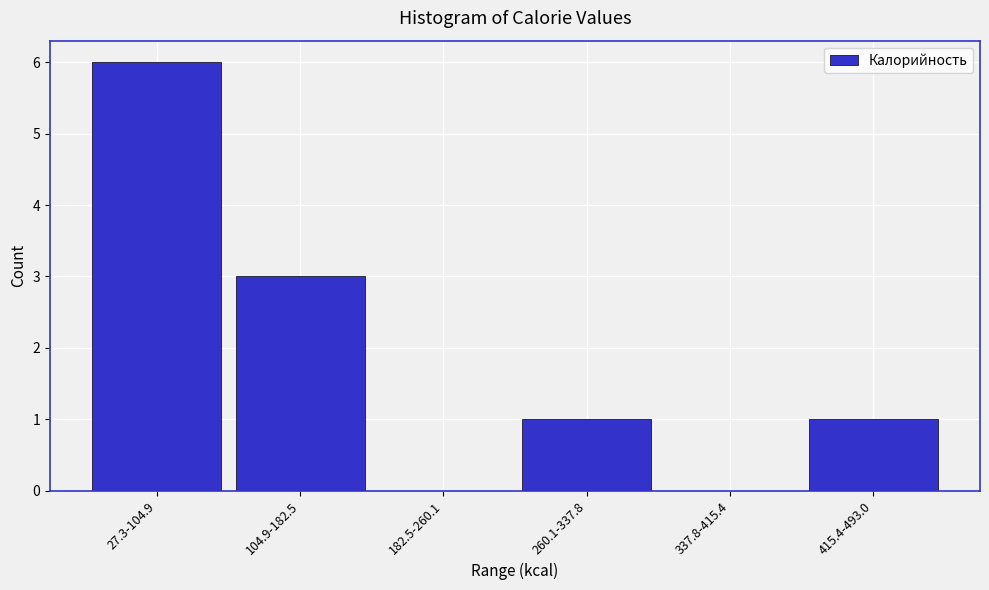

Reading left to right, list all the values displayed in this chart.

27.3-104.9=6	104.9-182.5=3	182.5-260.1=0	260.1-337.8=1	337.8-415.4=0	415.4-493.0=1